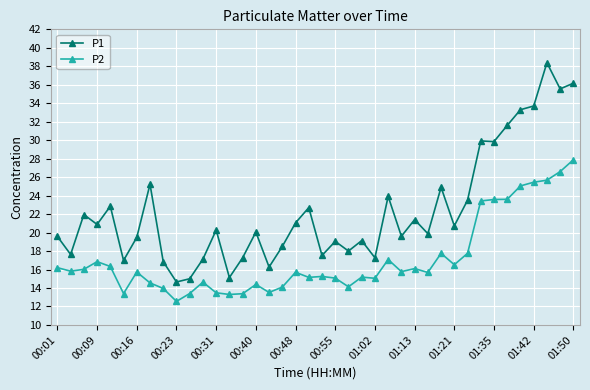

Which series has the widest spread of values?

P1